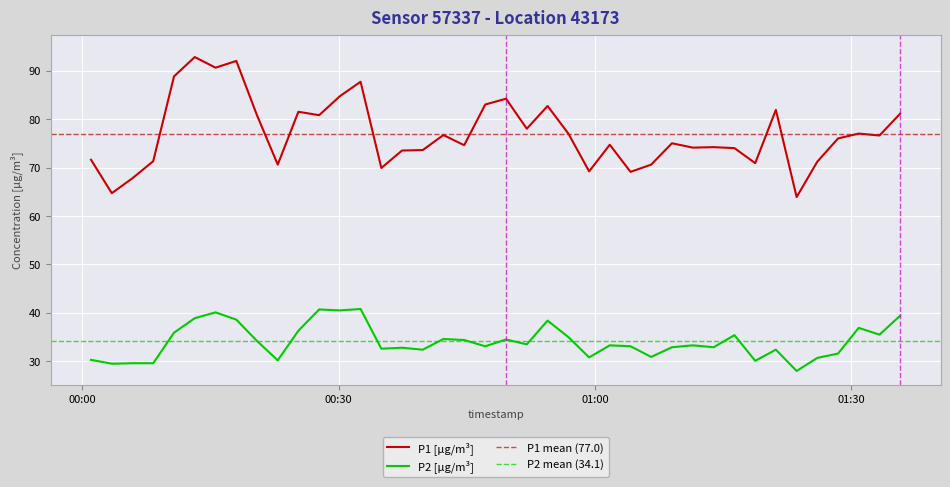

What is the lowest value of the P1 [µg/m³] series?

63.9